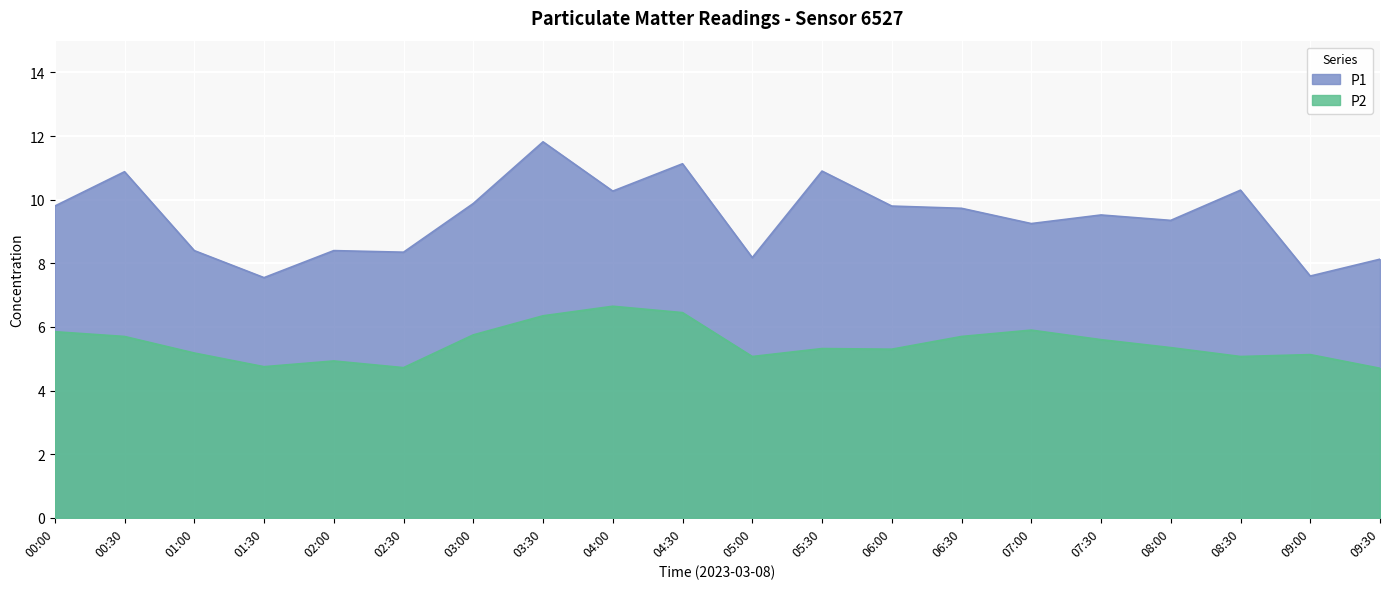

List the series in order of their overall mean, lowest first.

P2, P1